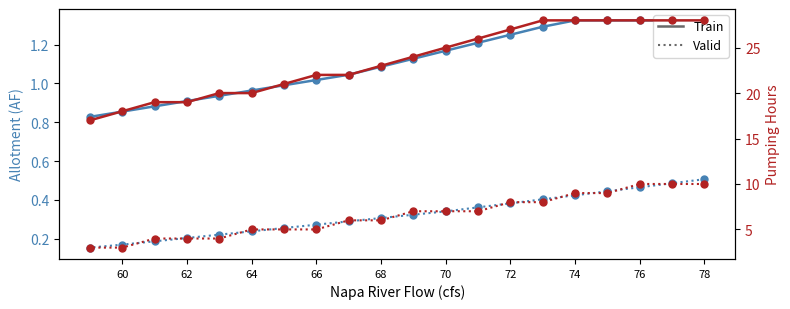

Which series has the largest range (max minus min)?

Pumping Hours Train